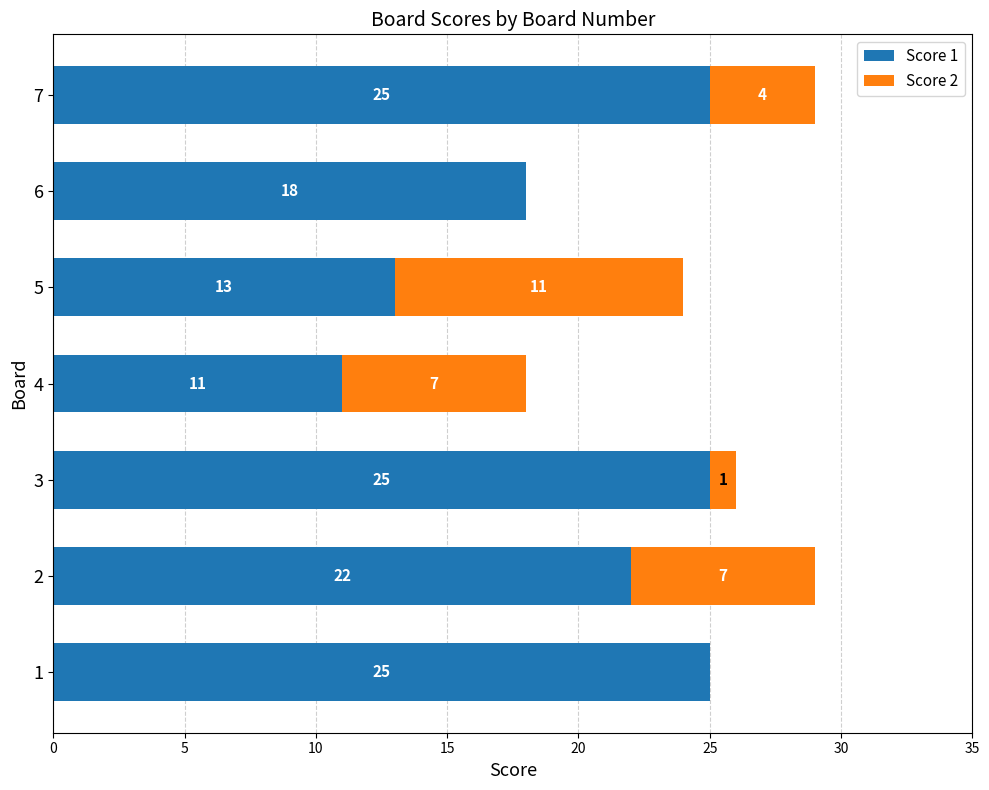

What is the sum of the Score 1 values at 4 and 7?

36